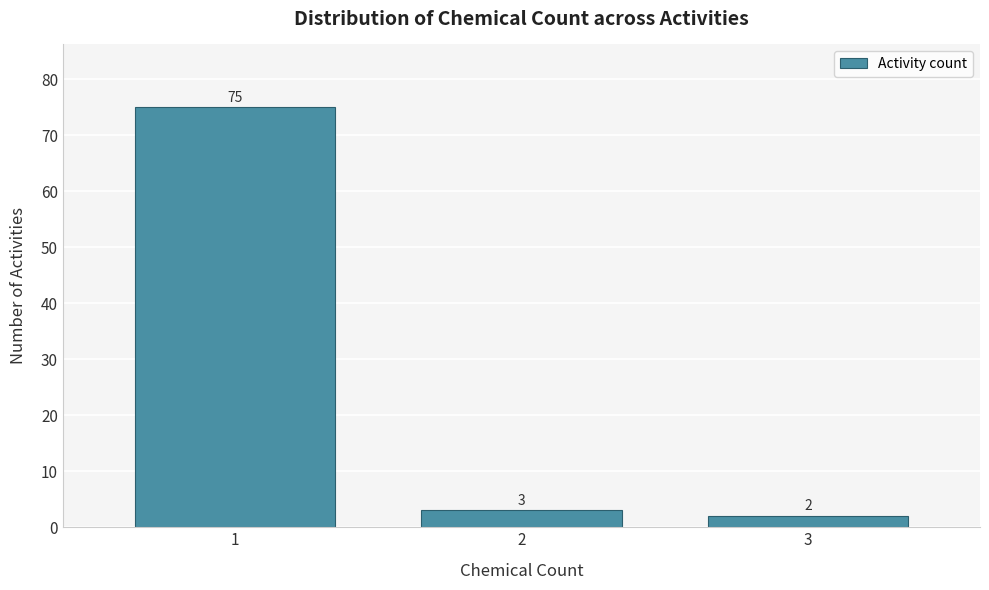

Reading left to right, transcribe all the data shown in this chart.

75	3	2